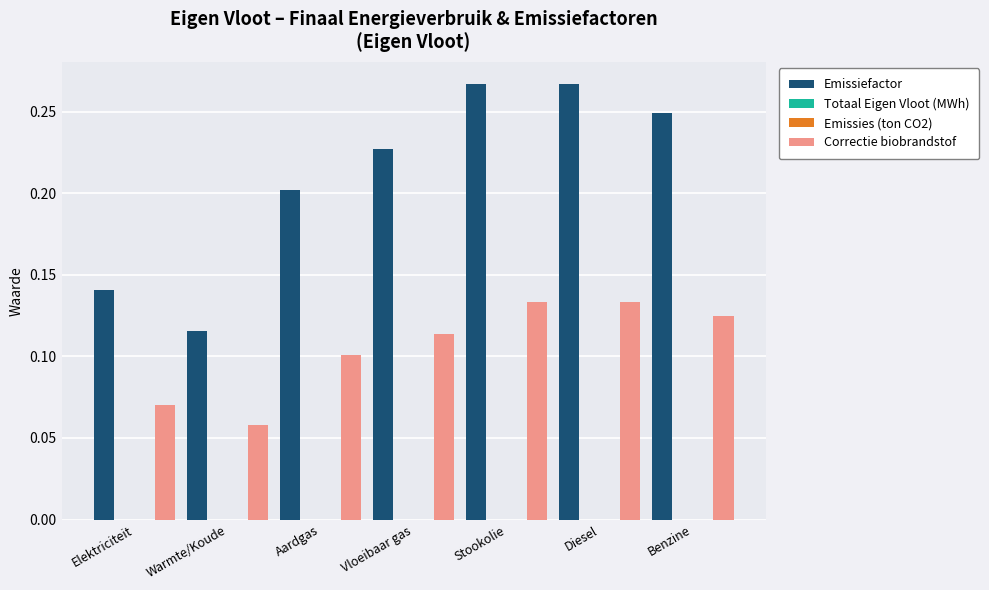

At which category is the sum across all series the highest?

Stookolie